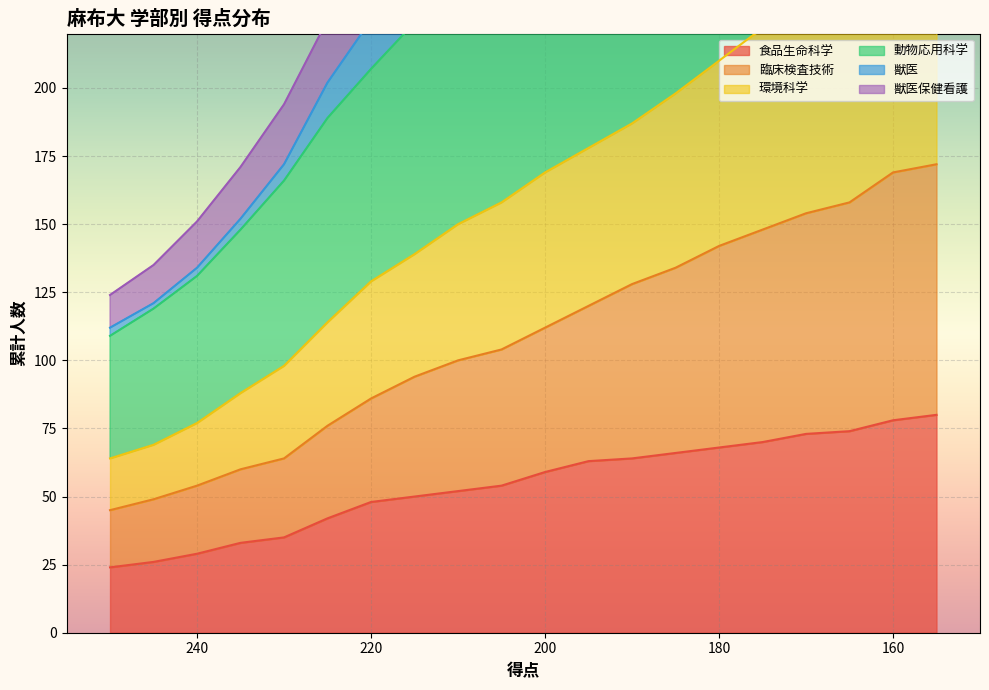

True or false: 獣医保健看護 and 臨床検査技術 cross at least once.

False